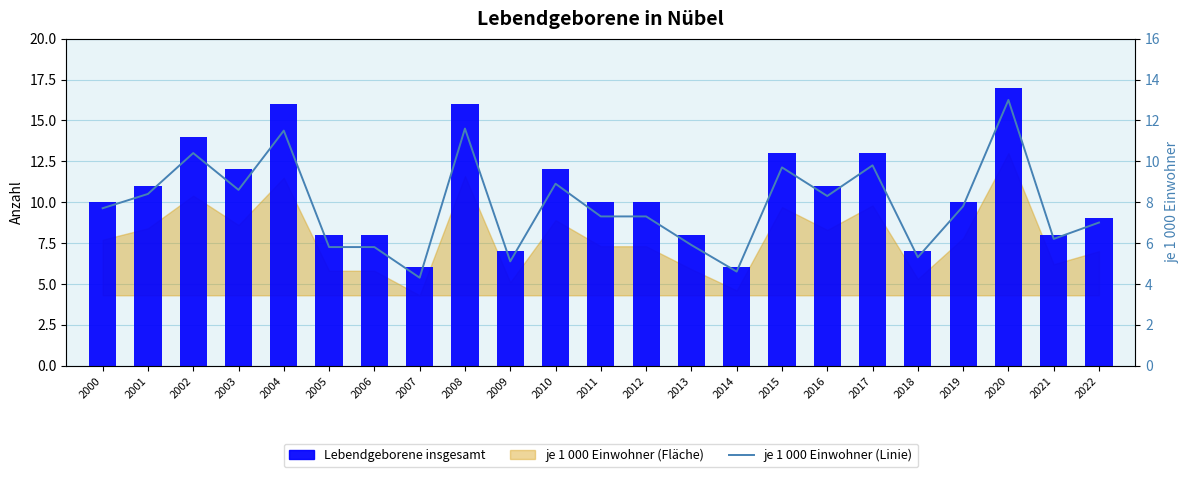

What is the sum of the je 1 000 Einwohner (Linie) values at 2010 and 2022?

15.9